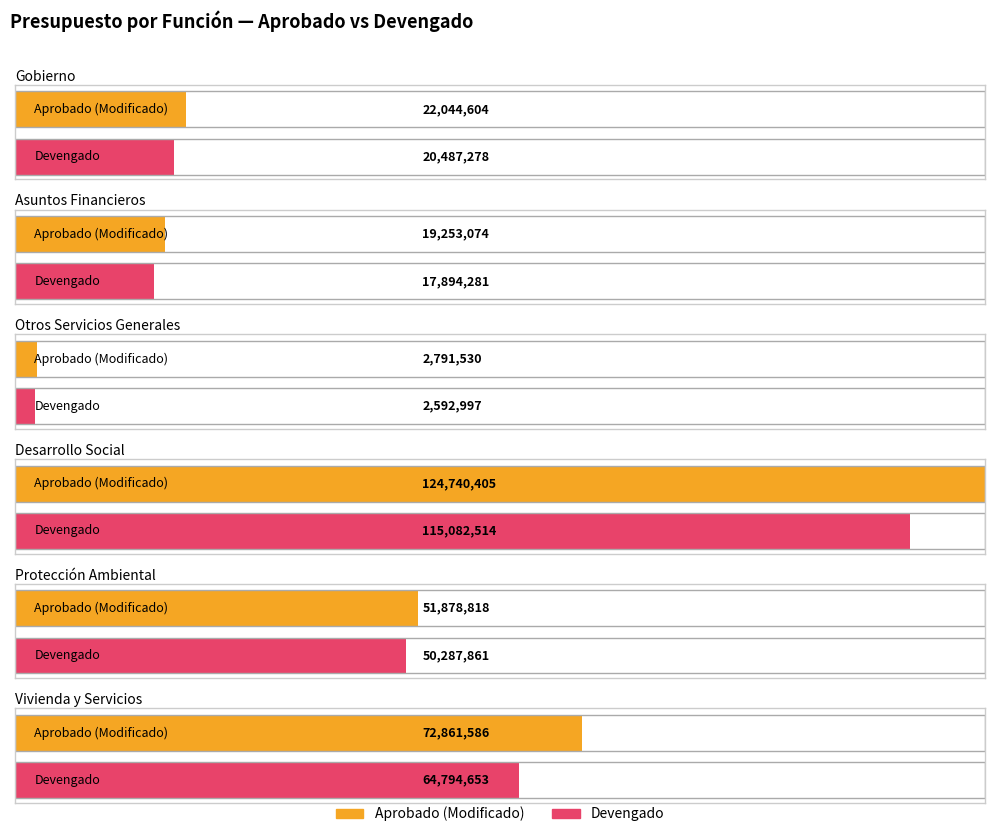

List the labels in order of Aprobado value, largest first.

Desarrollo Social, Vivienda y Servicios, Protección Ambiental, Gobierno, Asuntos Financieros, Otros Servicios Generales